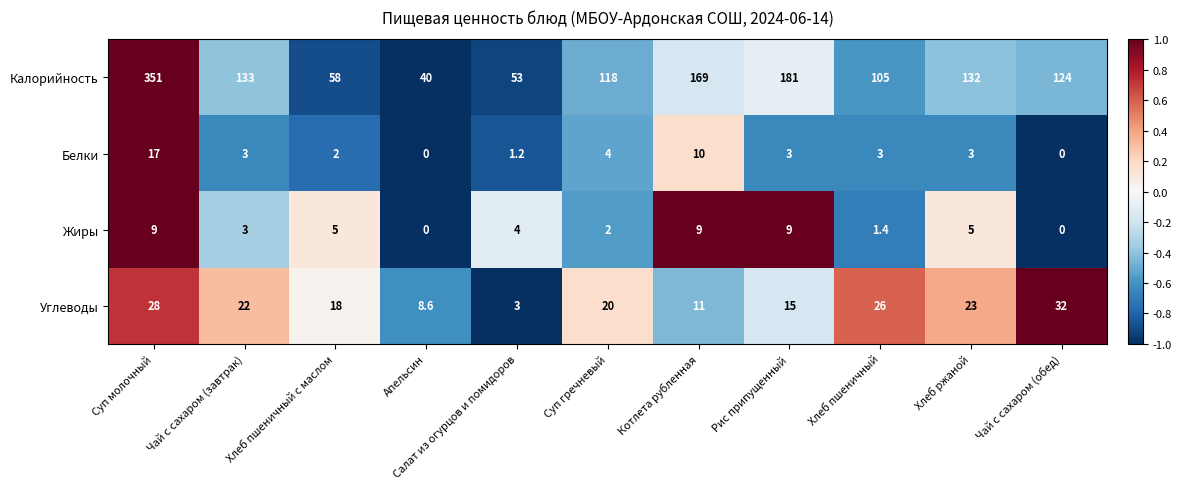

How many categories are shown in the chart?

11